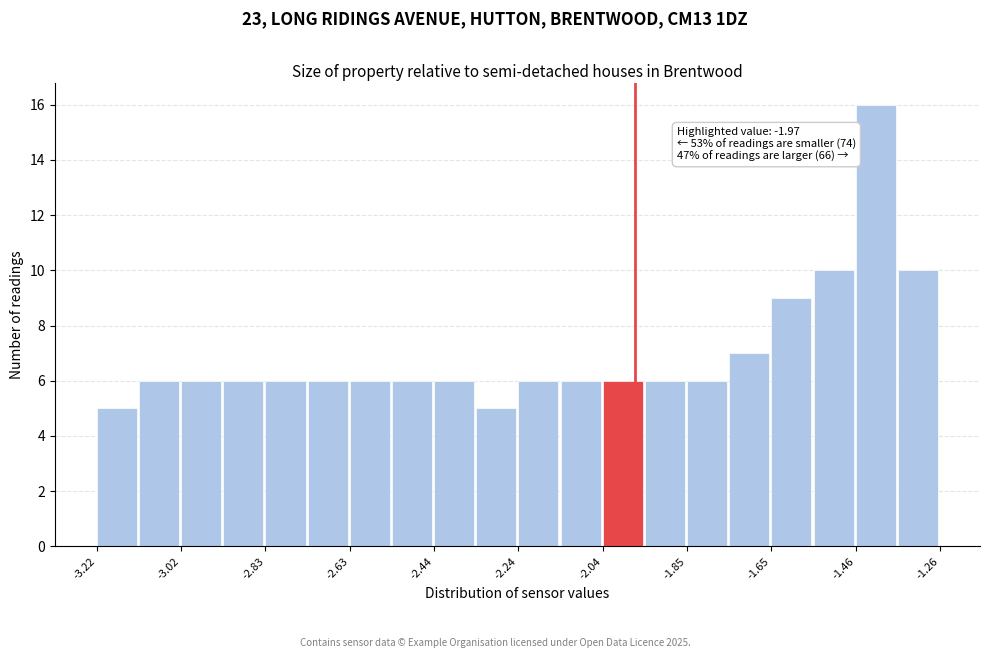

Which range on the x-axis has the tallest bar?

-1.456 to -1.358